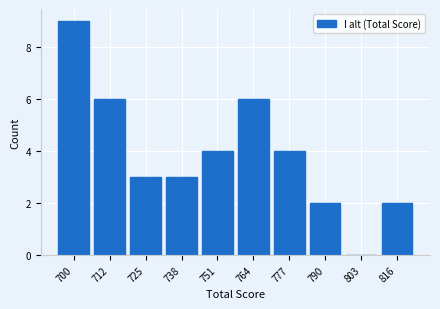

Reading left to right, transcribe all the data shown in this chart.

700=9	712=6	725=3	738=3	751=4	764=6	777=4	790=2	803=0	816=2